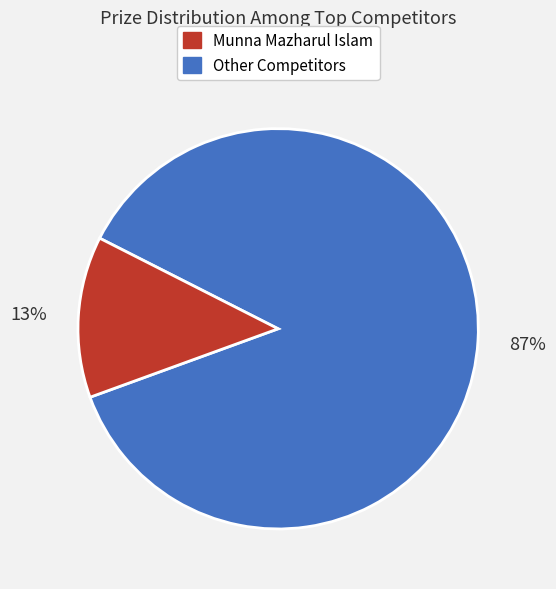

To the nearest percent, what is the average slice percentage?

50%